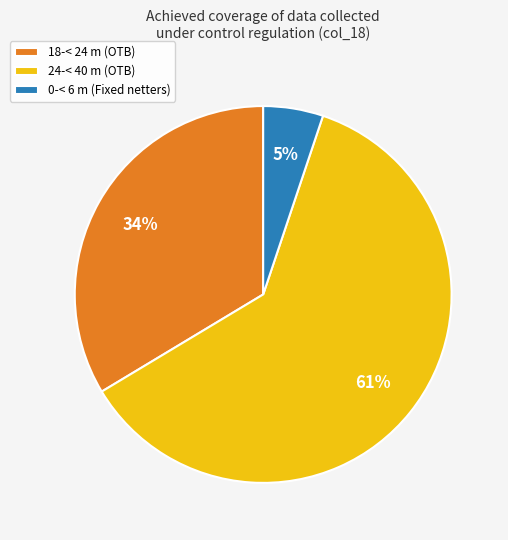

The 24-< 40 m (OTB) slice represents 48% of the pie. True or false?

False